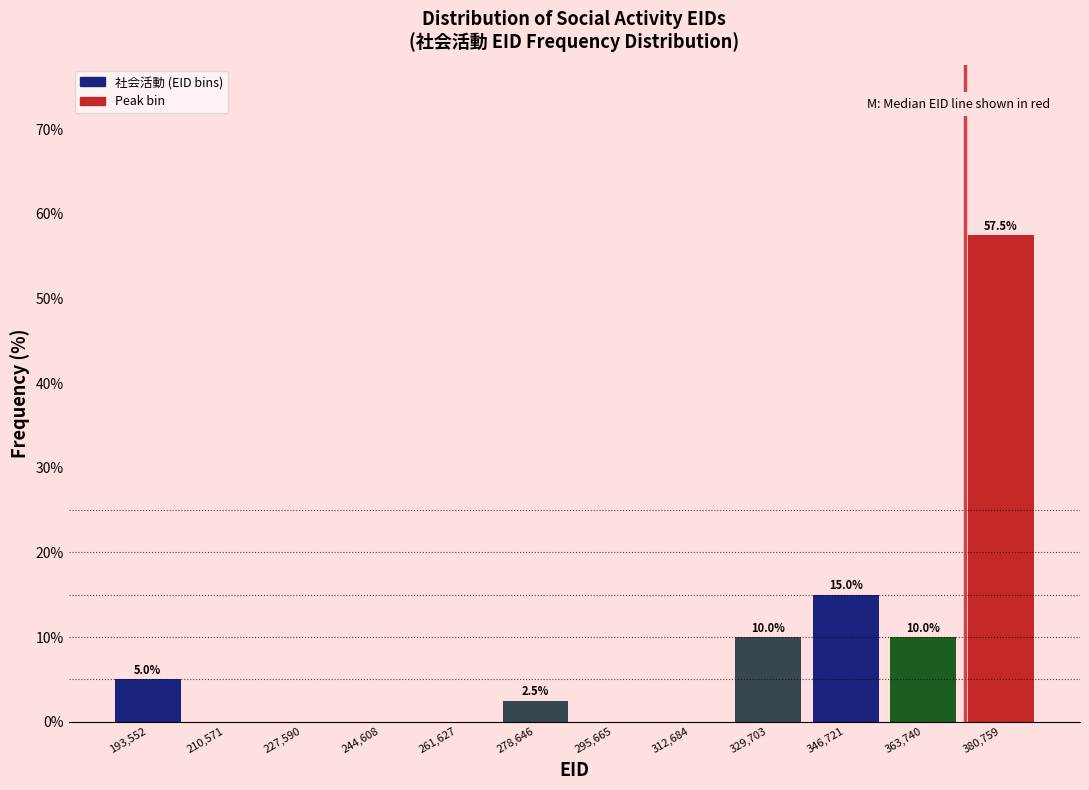

Which range on the x-axis has the tallest bar?

372000 to 390000